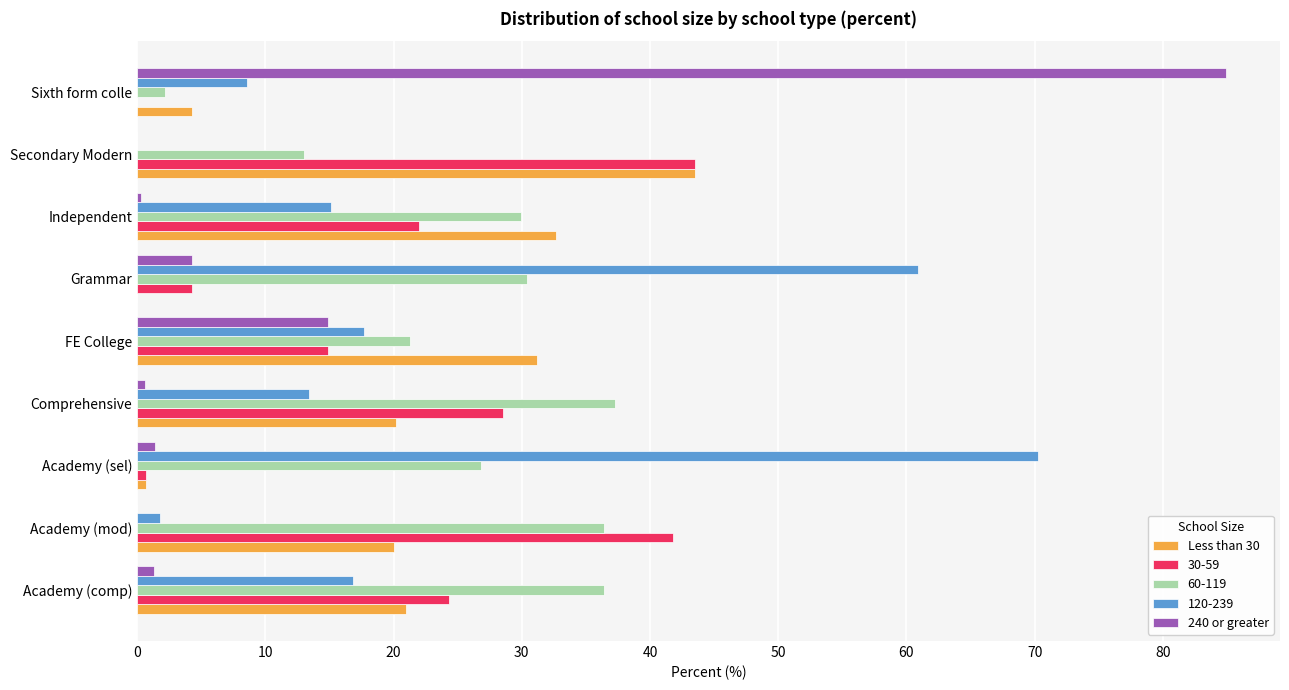

Is the value of 30-59 at Sixth form colle greater than the value of 120-239 at Academy (mod)?

No